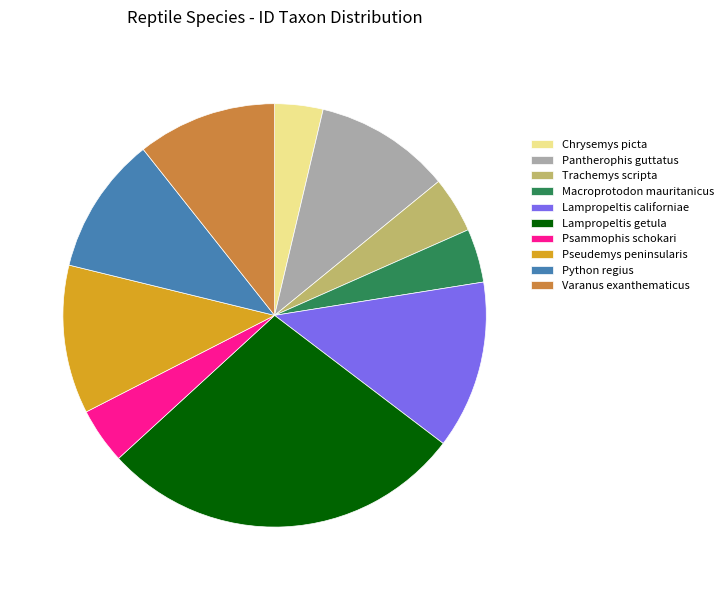

Between Pseudemys peninsularis and Trachemys scripta, which is larger?

Pseudemys peninsularis